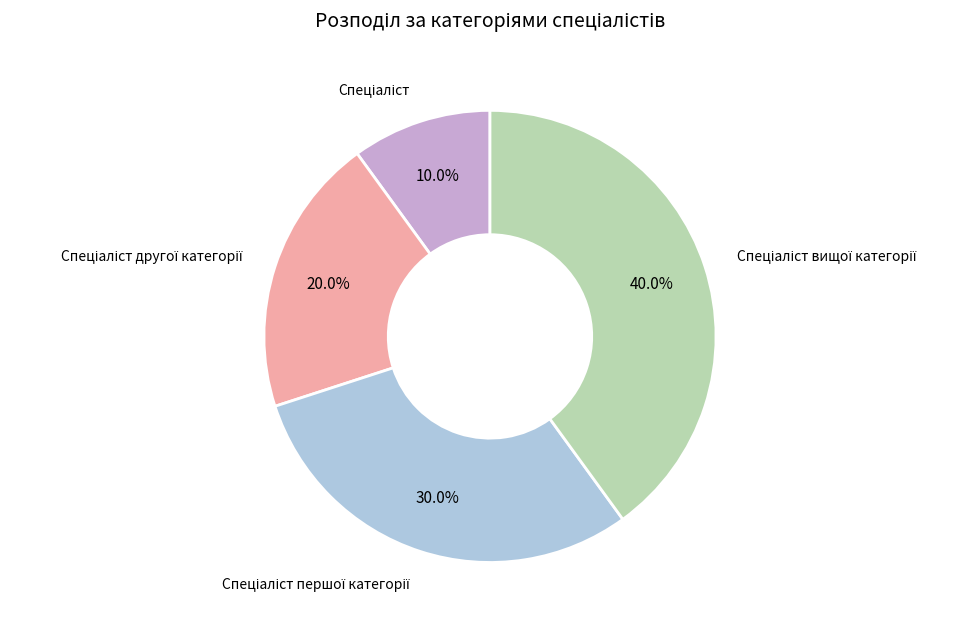

Is there any slice that represents more than half of the pie?

No